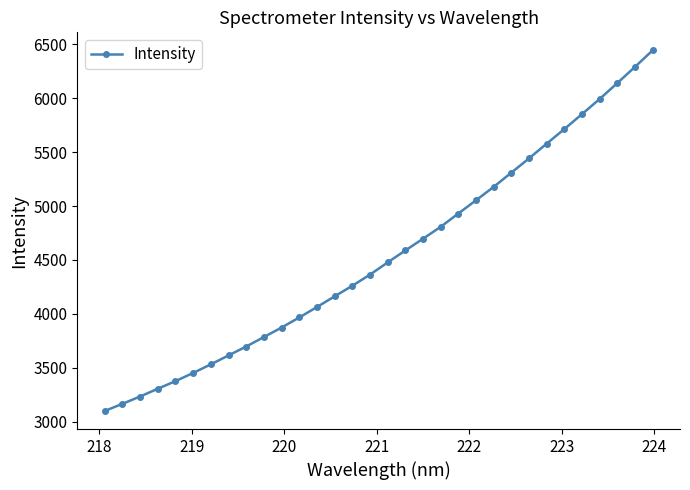

What is the smallest value displayed?

3097.5